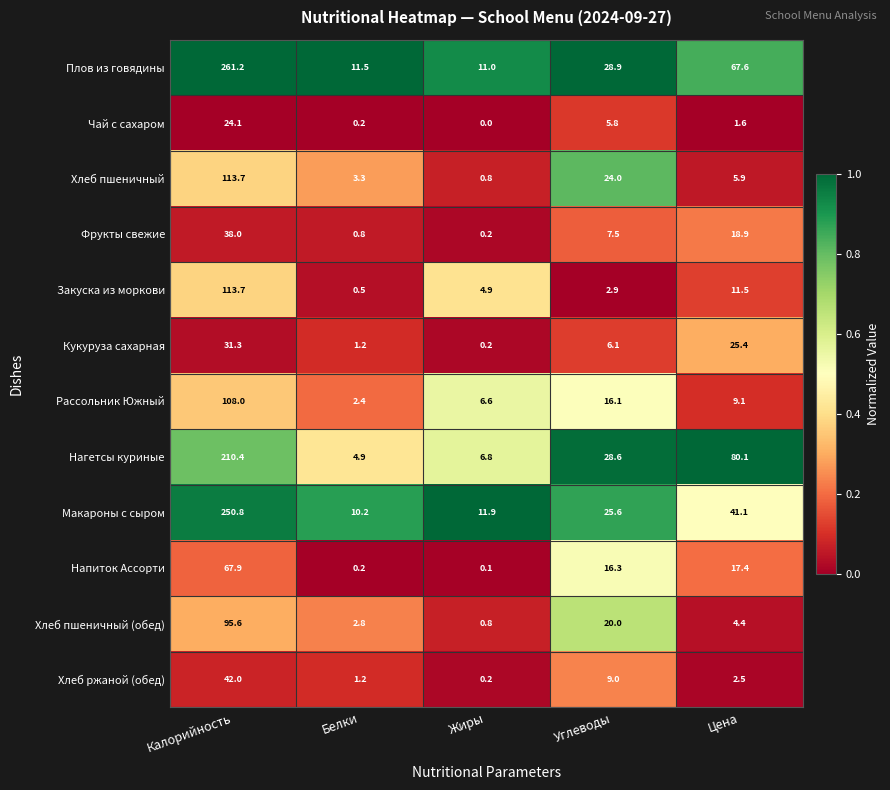

At which category is the sum across all series the highest?

Калорийность